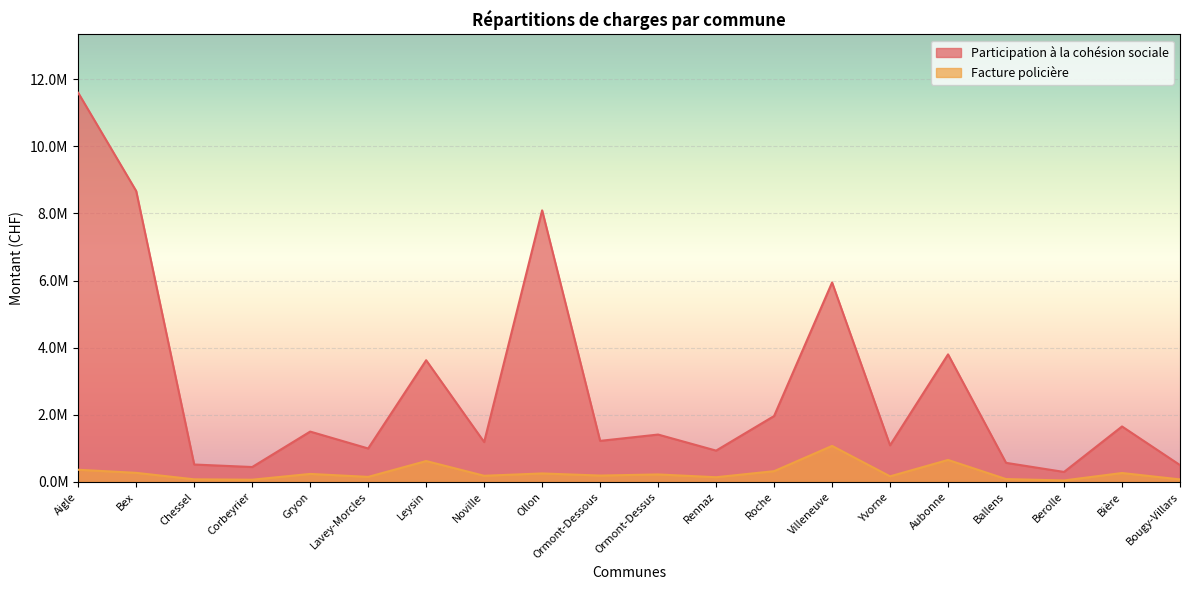

What is the spread (max minus min) of values at Bière?

1386633.4